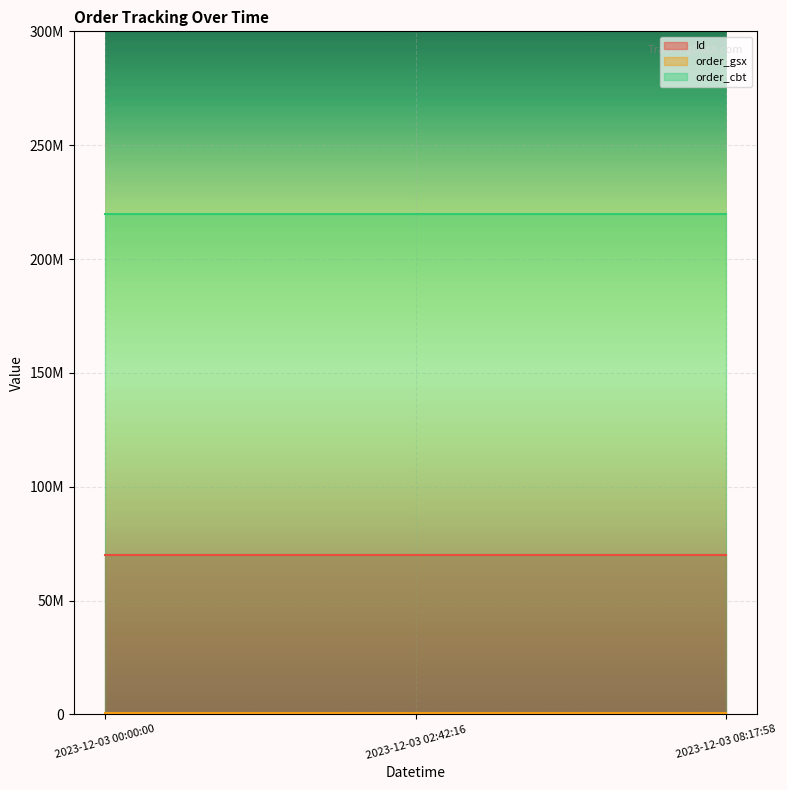

Reading left to right, extract all data points from this chart.

Id: 69878112	69878113	69878111
order_gsx: 564588	564588	564588
order_cbt: 219658312	219658312	219658312